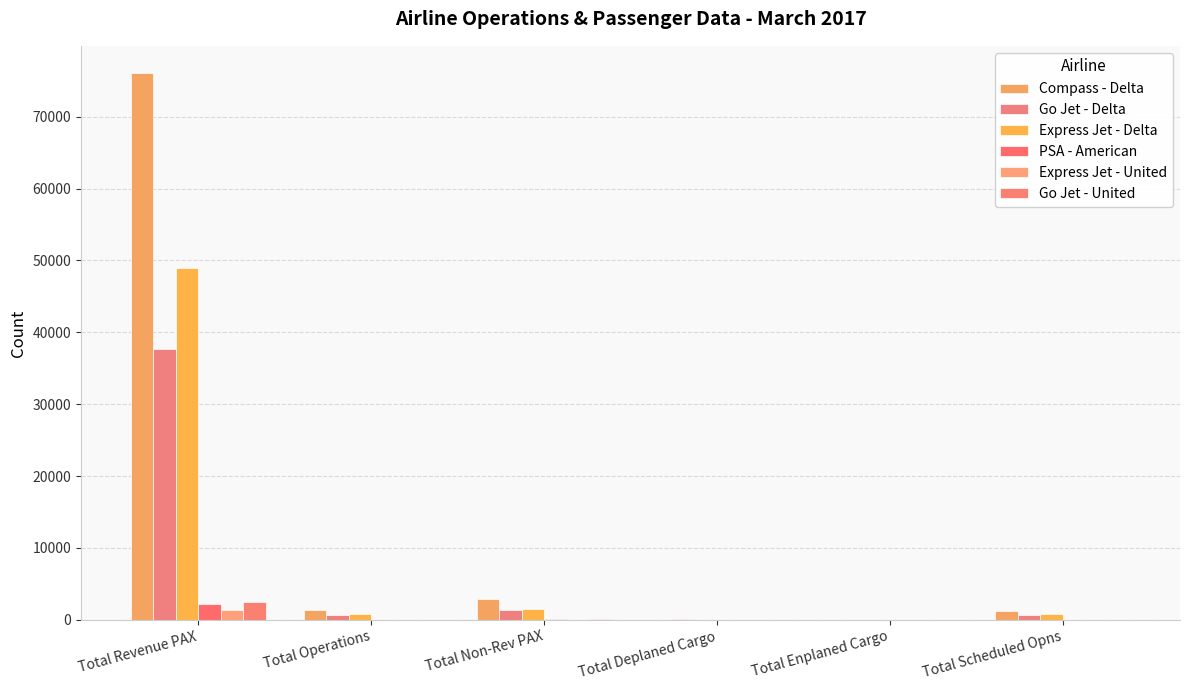

What are all the series names shown in the legend?

Compass - Delta, Go Jet - Delta, Express Jet - Delta, PSA - American, Express Jet - United, Go Jet - United